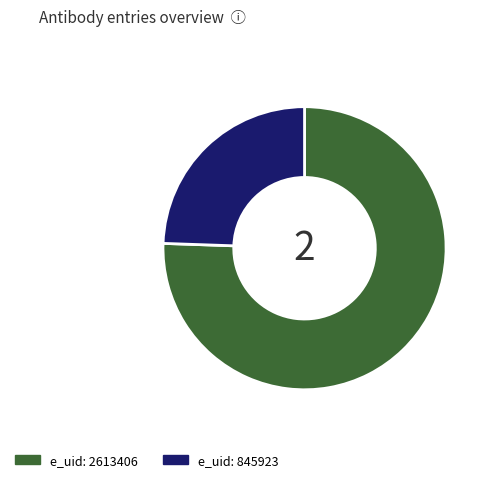

Is there any slice that represents more than half of the pie?

Yes